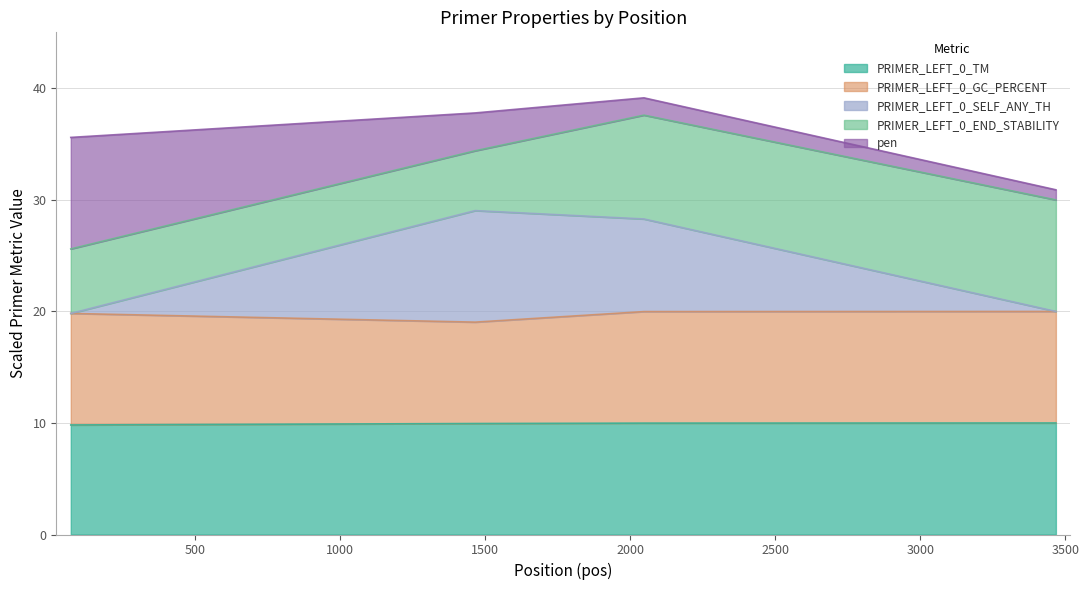

True or false: PRIMER_LEFT_0_TM and PRIMER_LEFT_0_GC_PERCENT intersect in this chart.

False